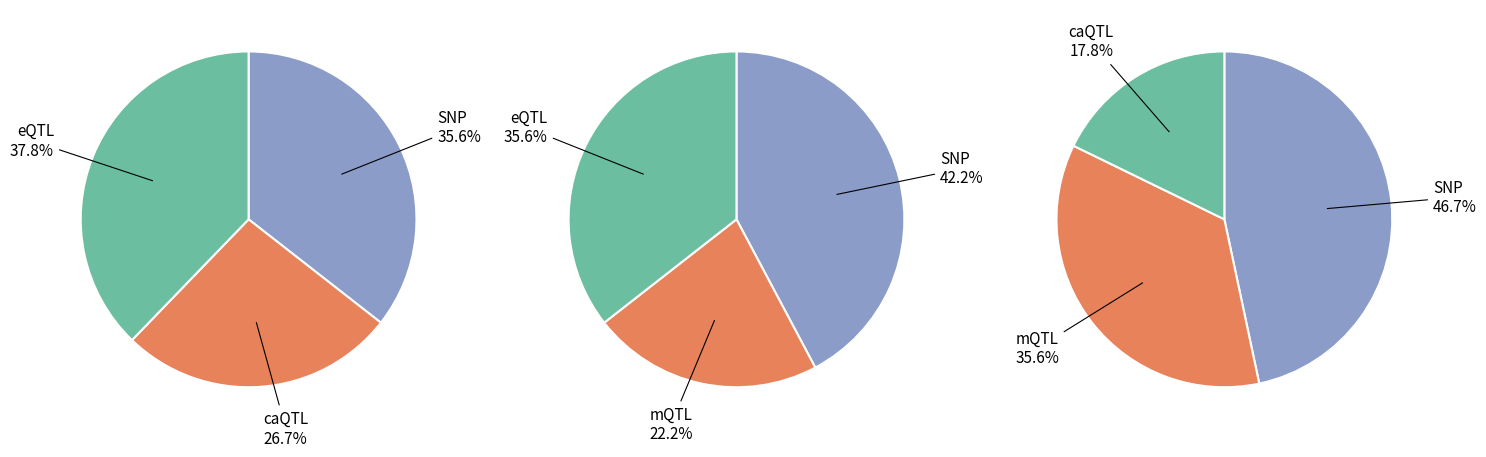

To the nearest percent, what is the difference between the 8 and 4 slice percentages?

9%